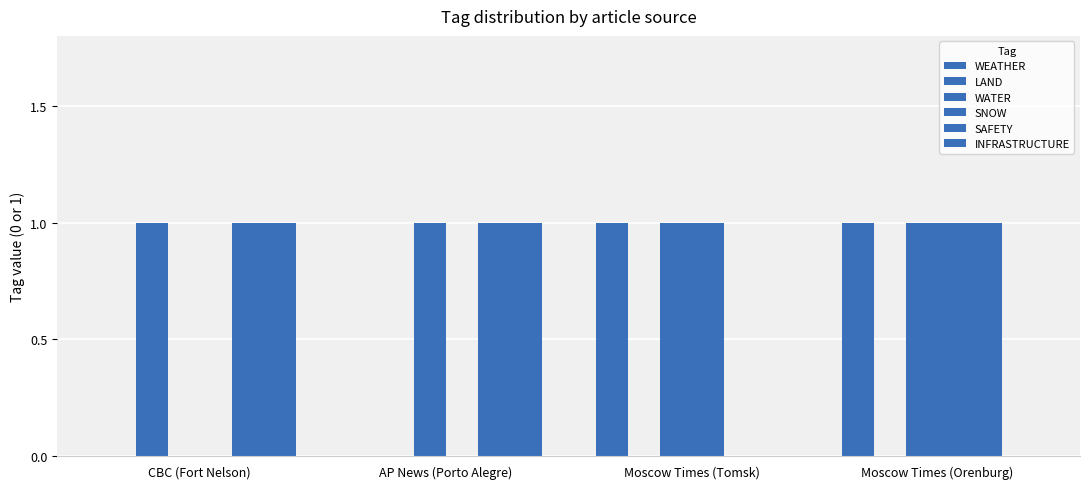

Are the bars grouped side by side (vs. stacked)?

Yes